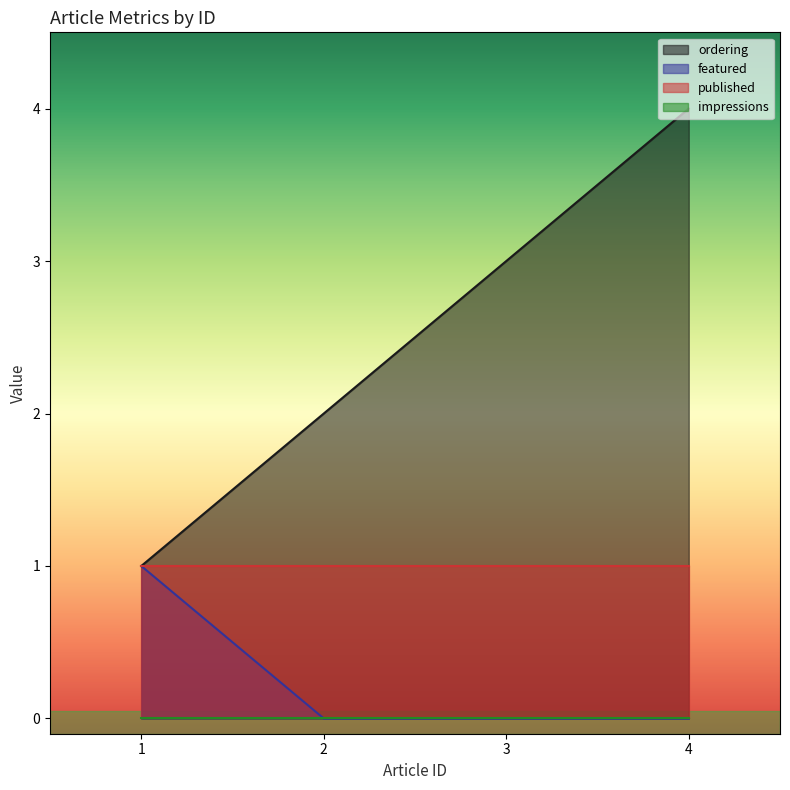

The value of ordering at 2 is 3. True or false?

False